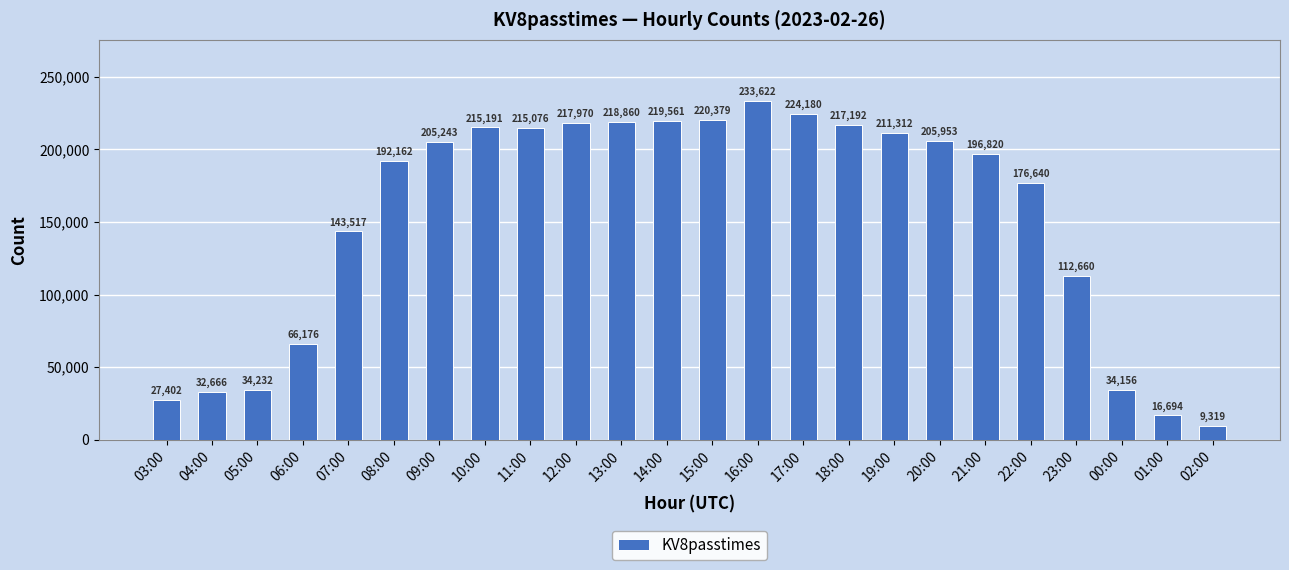

How many bars are there in total?

24